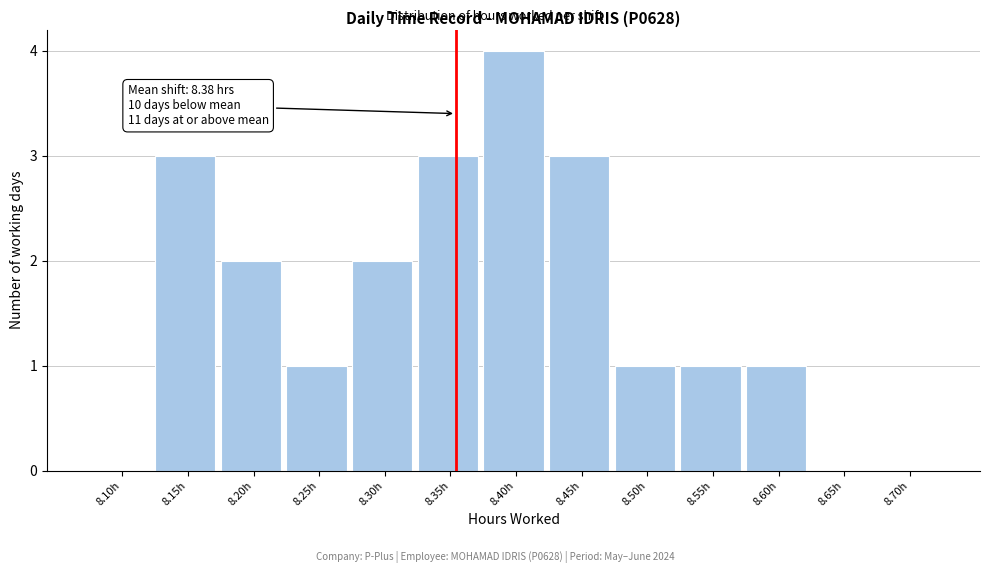

Reading left to right, list all the values displayed in this chart.

8.10h=0	8.15h=3	8.20h=2	8.25h=1	8.30h=2	8.35h=3	8.40h=4	8.45h=3	8.50h=1	8.55h=1	8.60h=1	8.65h=0	8.70h=0